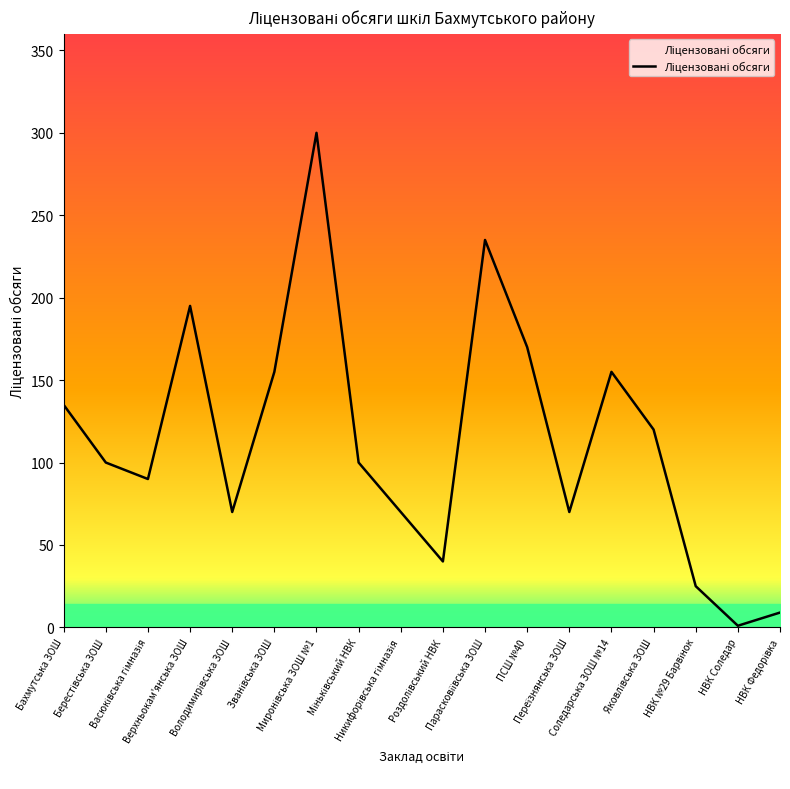

Where is the first local maximum?

Верхньокам'янська ЗОШ